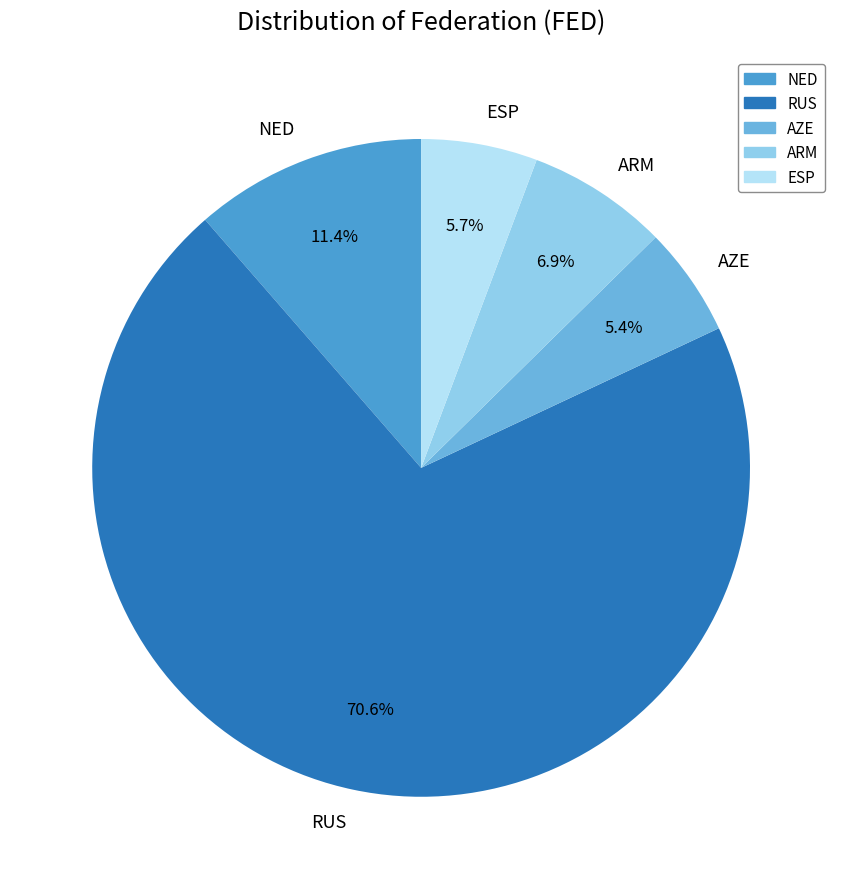

Between ARM and AZE, which is larger?

ARM